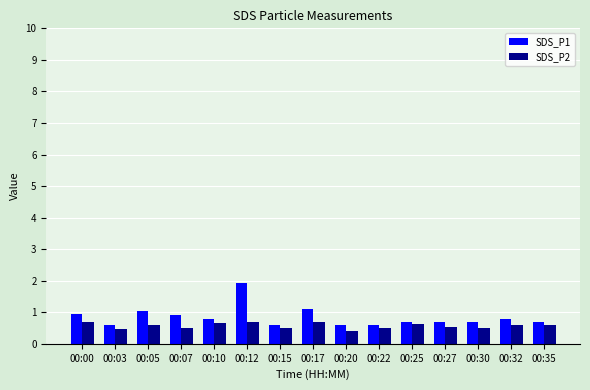

What is the smallest value displayed?

0.4